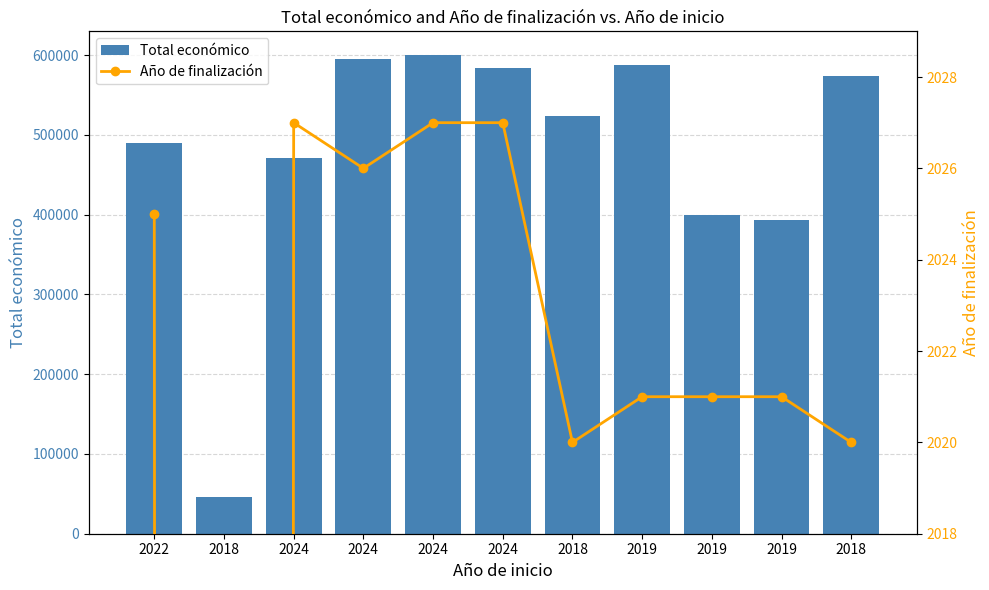

At how many categories does at least one series exceed 478246?

7